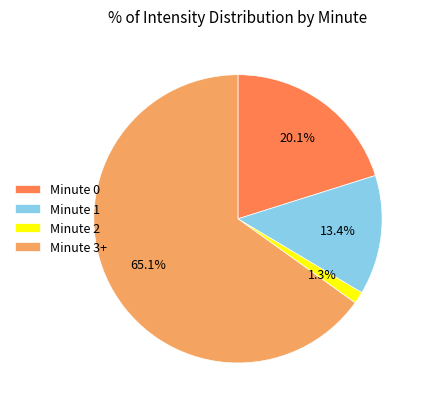

To the nearest percent, what is the combined percentage of Minute 0 and Minute 3+?

85%